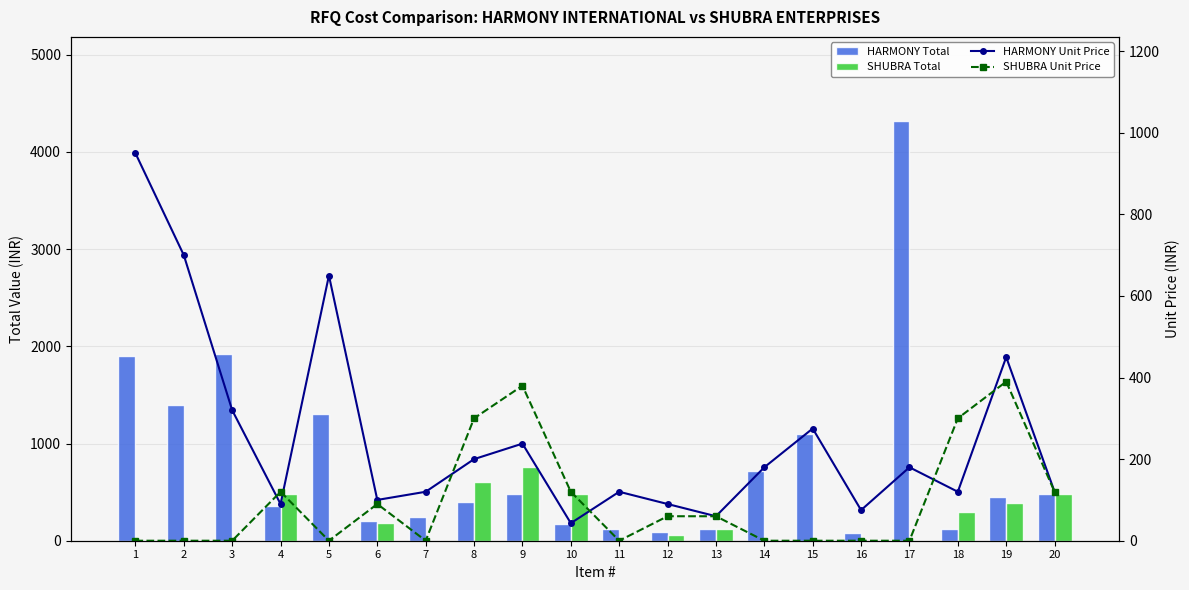

Between 9 and 15, which series saw the biggest shift?

SHUBRA Total